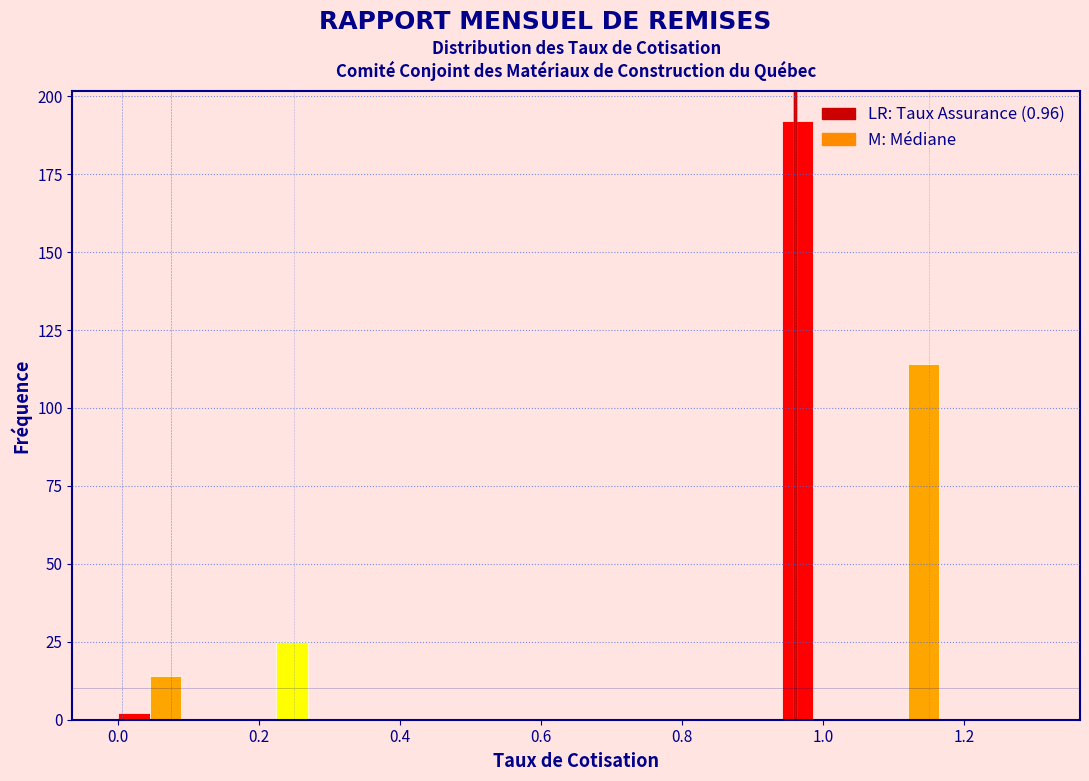

Read against the x-axis, roughly where is the centre of the tallest bar?

0.96